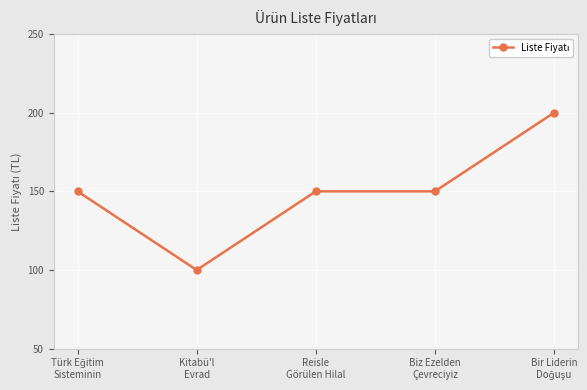

What is the maximum value shown in the chart?

200